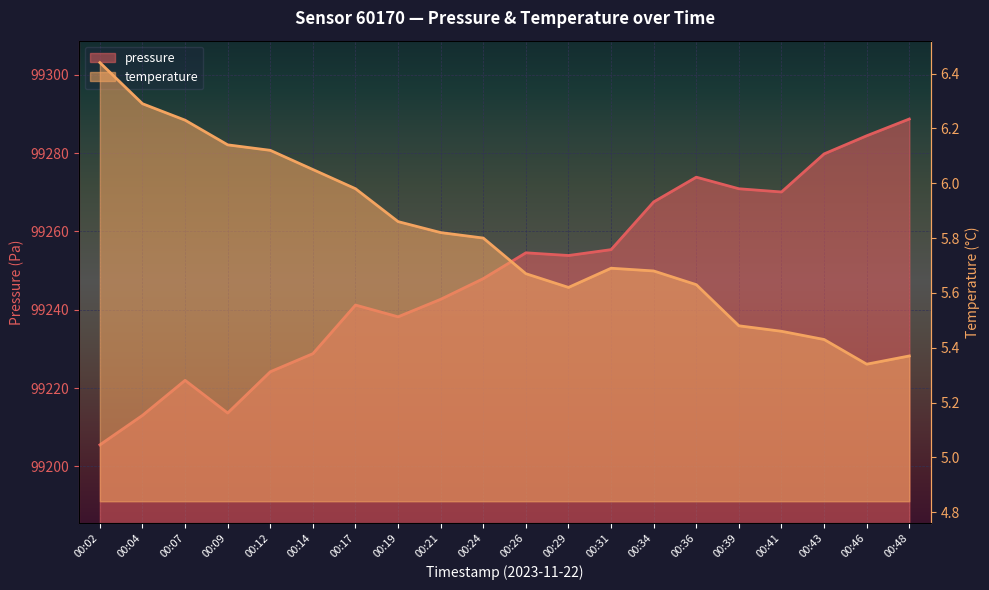

Reading left to right, transcribe all the data shown in this chart.

pressure: 99205.5	99213.0	99222.0	99213.6	99224.2	99228.8	99241.2	99238.2	99242.7	99247.9	99254.5	99253.8	99255.3	99267.5	99273.8	99270.9	99270.1	99279.8	99284.4	99288.7
temperature: 6.4	6.3	6.2	6.1	6.1	6.0	6.0	5.9	5.8	5.8	5.7	5.6	5.7	5.7	5.6	5.5	5.5	5.4	5.3	5.4